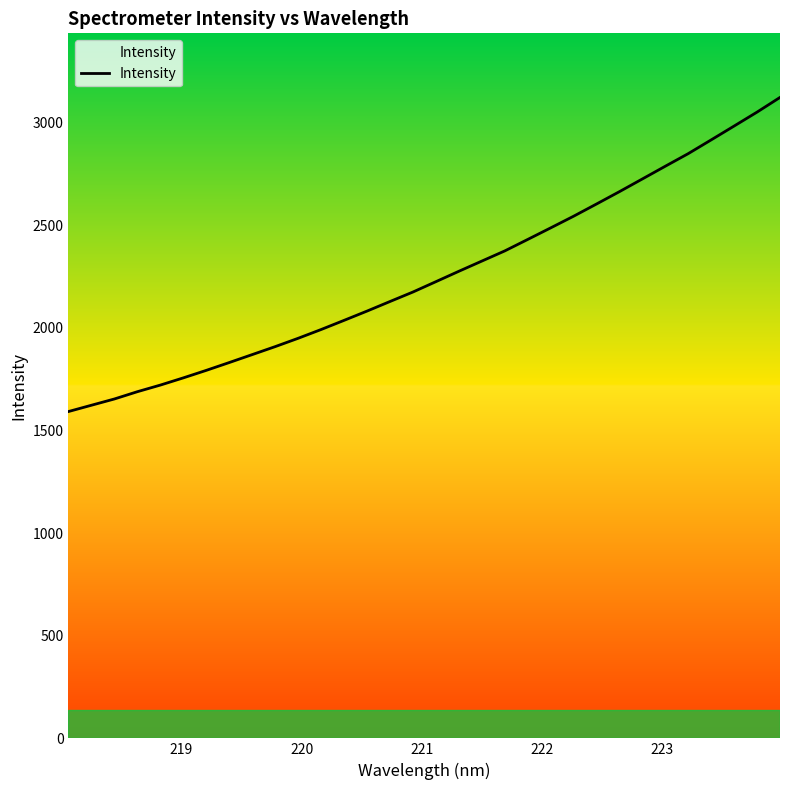

What is the greatest value displayed?

3123.7